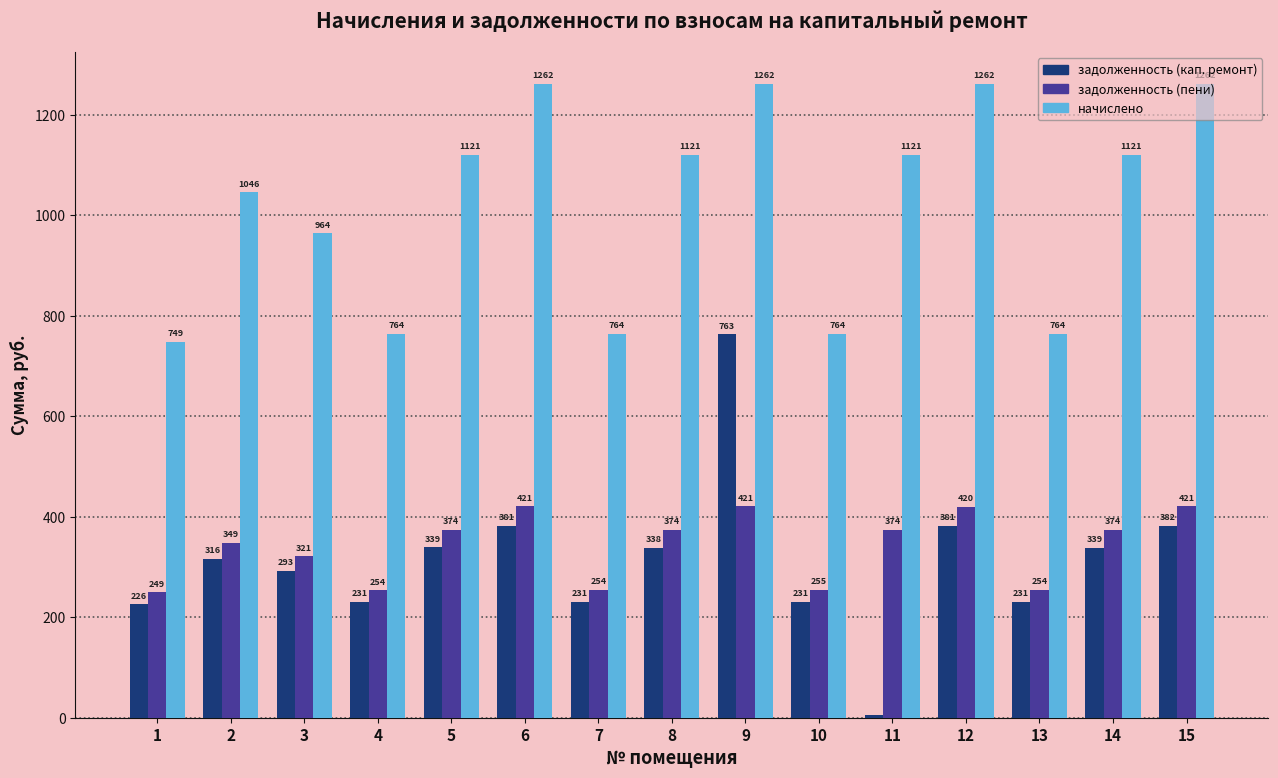

What is the average value of the начислено series?

1023.1